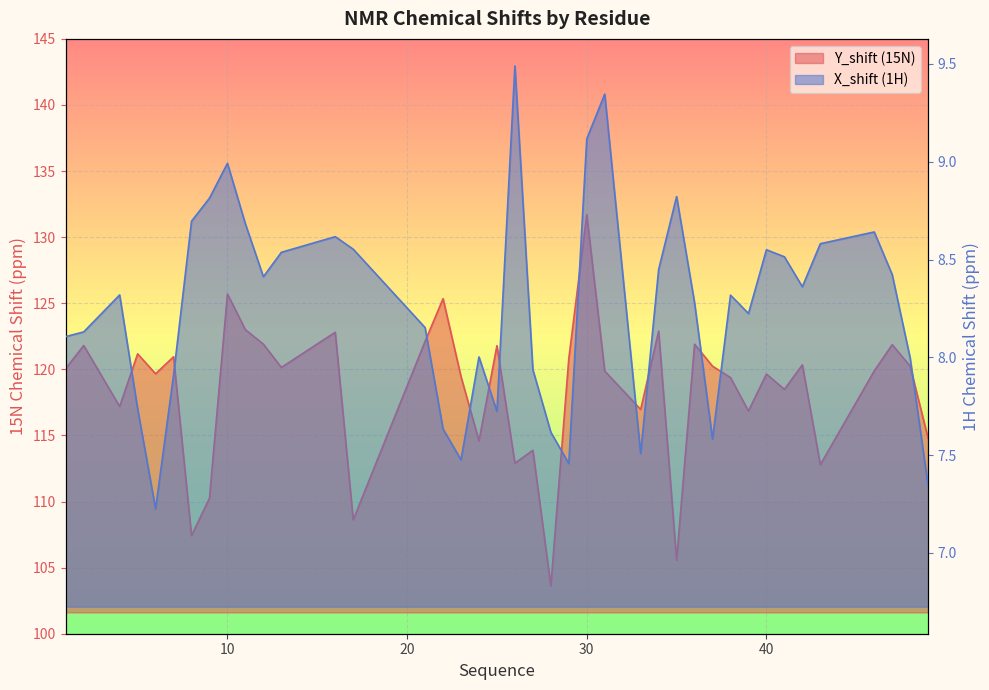

Reading left to right, transcribe all the data shown in this chart.

Y_shift (15N): 120.1	121.8	117.2	121.2	119.7	121.0	107.4	110.3	125.7	123.0	121.9	120.1	122.8	108.6	122.1	125.3	119.5	114.6	121.8	112.9	113.9	103.6	120.8	131.7	119.9	117.0	122.9	105.6	121.9	120.2	119.4	116.8	119.6	118.5	120.3	112.8	119.9	121.9	120.2	114.8
X_shift (1H): 8.1	8.1	8.3	7.7	7.2	7.9	8.7	8.8	9.0	8.7	8.4	8.5	8.6	8.6	8.2	7.6	7.5	8.0	7.7	9.5	7.9	7.6	7.5	9.1	9.3	7.5	8.4	8.8	8.3	7.6	8.3	8.2	8.6	8.5	8.4	8.6	8.6	8.4	8.0	7.3